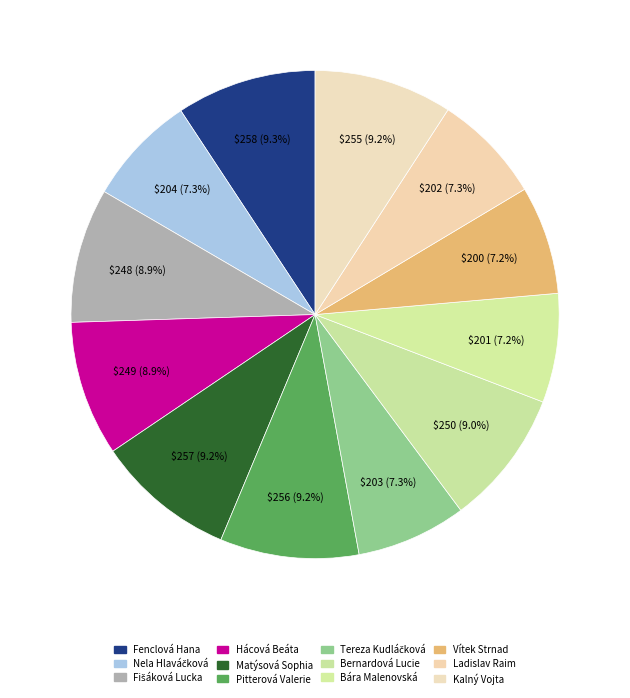

Count the number of slices in the pie.

12